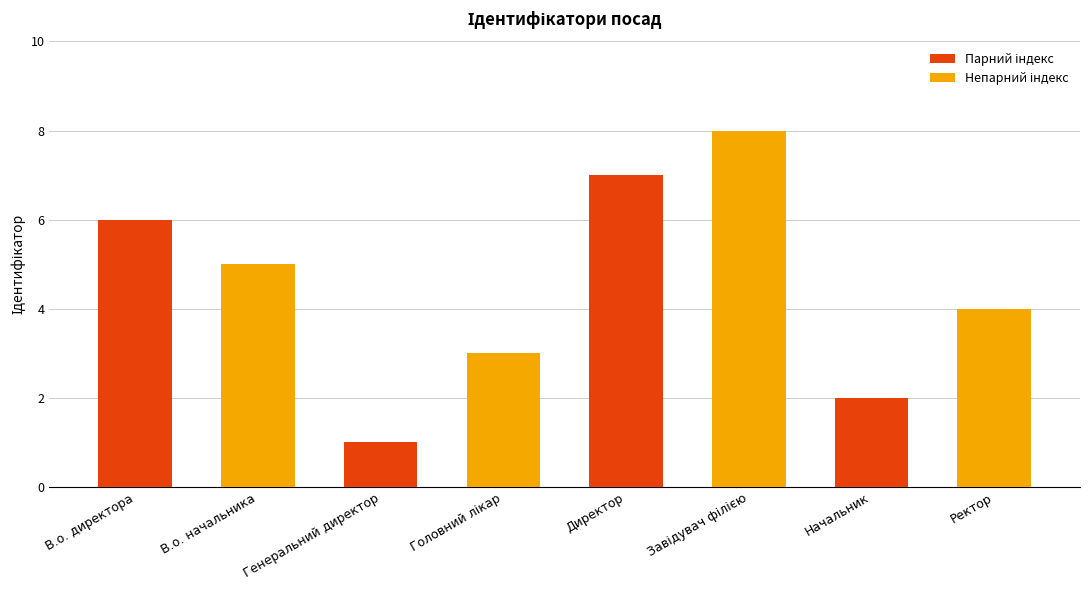

What is the difference between the second highest and second lowest values?

5